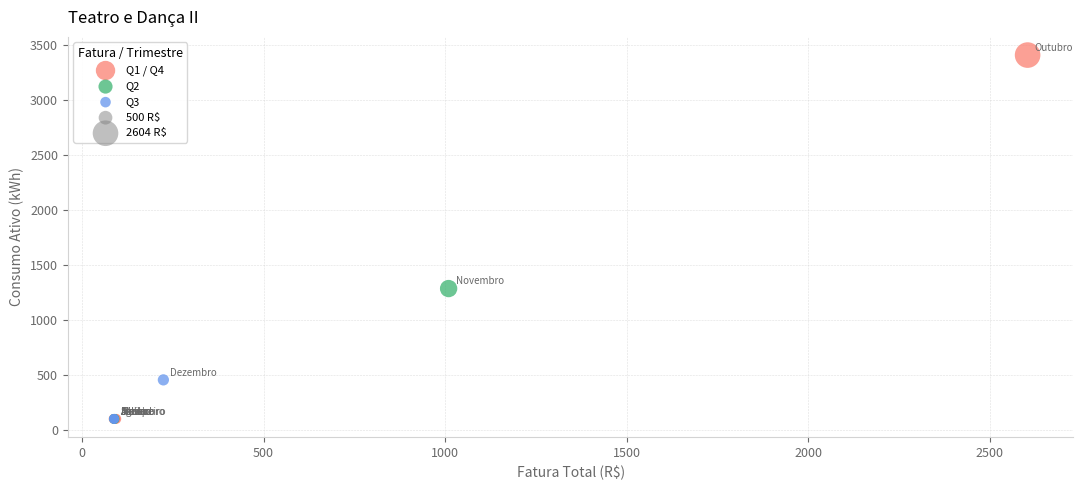

Which series reaches the maximum Y coordinate?

Q1 / Q4